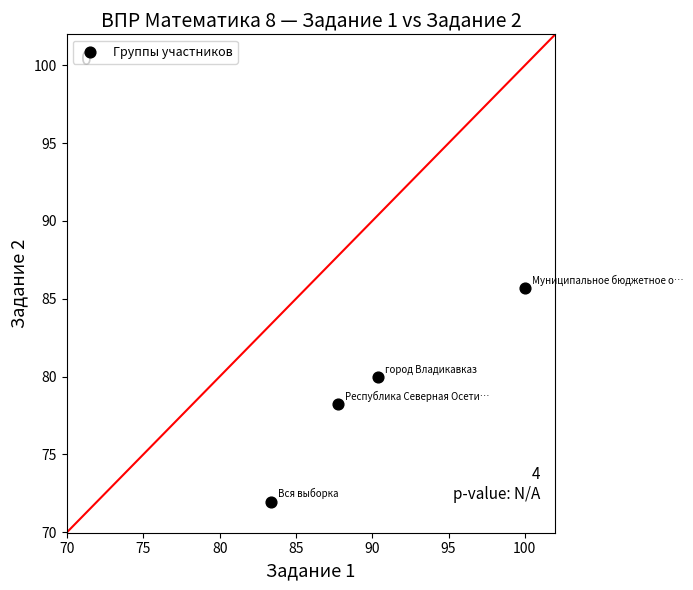

What is the average Y value?

79.0